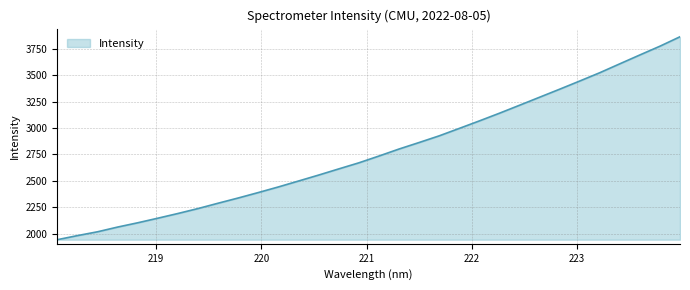

What is the difference between the maximum and minimum values?

1922.3